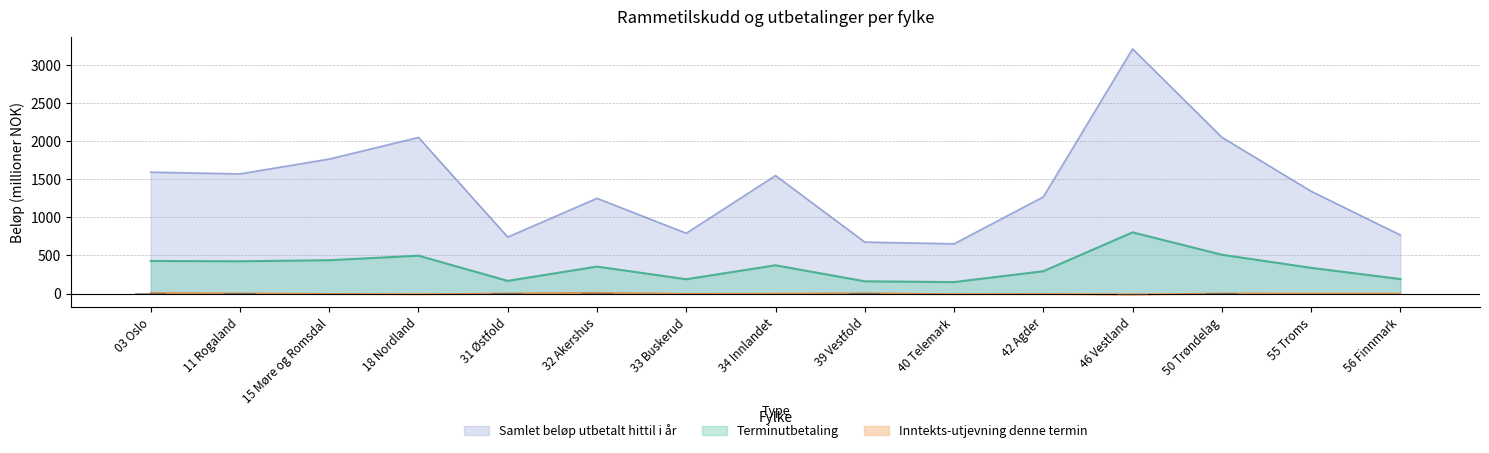

What is the value of the Samlet beløp utbetalt hittil i år bar at the 14th from the left?

1341.9